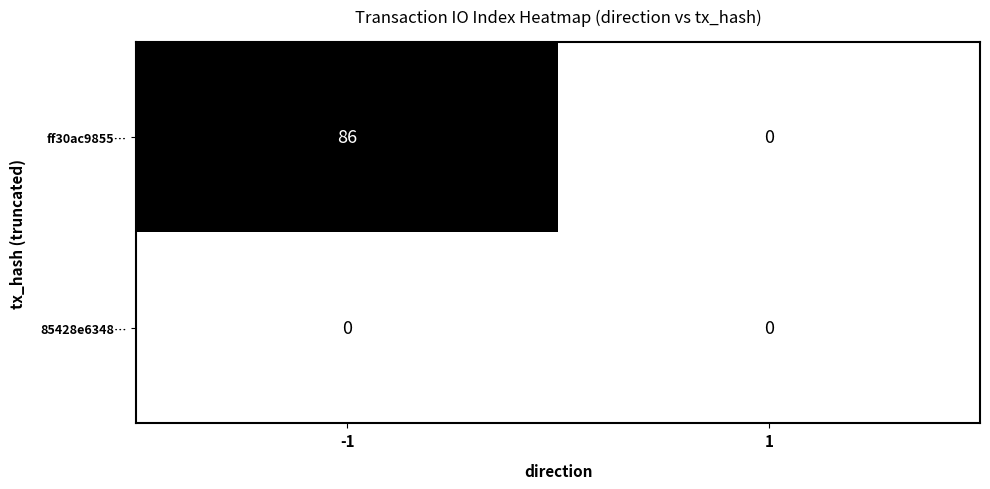

Which series changed the most between -1 and 1?

ff30ac9855…